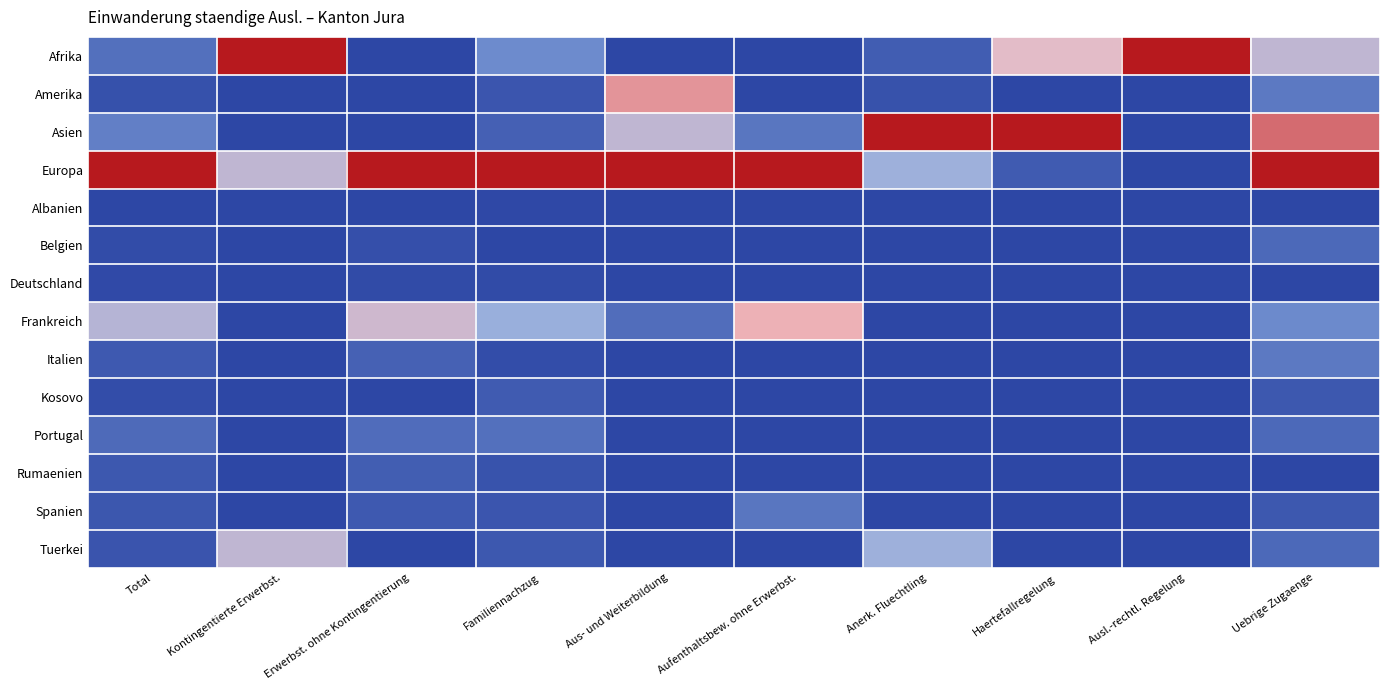

Between Aus- und Weiterbildung and Familiennachzug, which is larger?

Familiennachzug